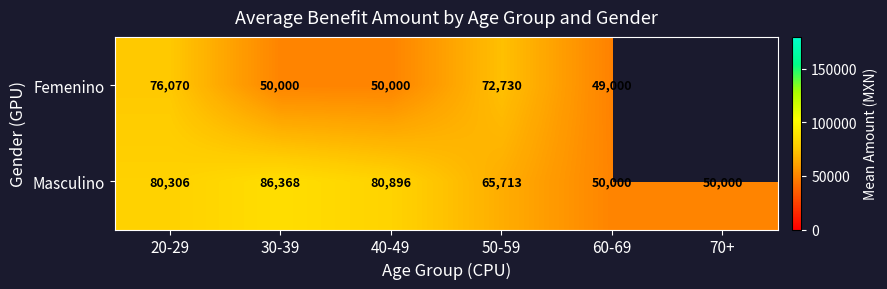

Read the Masculino value at 30-39, to the nearest 10.

86370